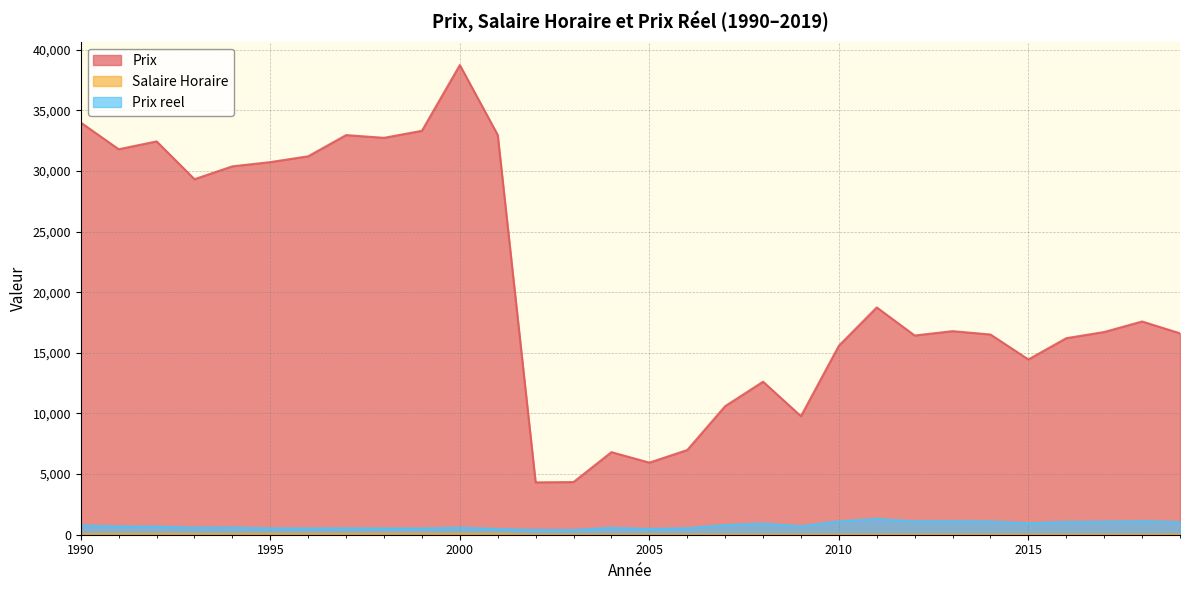

How many values in the Salaire Horaire series exceed 15?

19